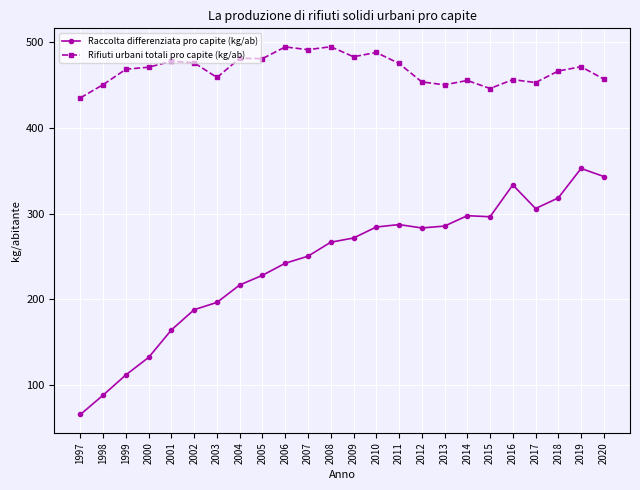

Rank the series at 2002 from highest to lowest value.

Rifiuti urbani totali pro capite (kg/ab), Raccolta differenziata pro capite (kg/ab)